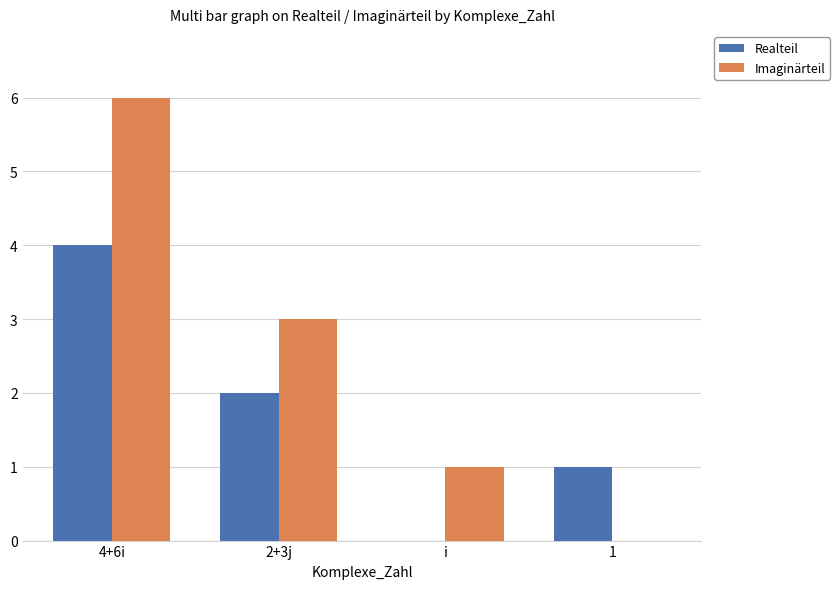

At which category is the sum across all series the highest?

4+6i